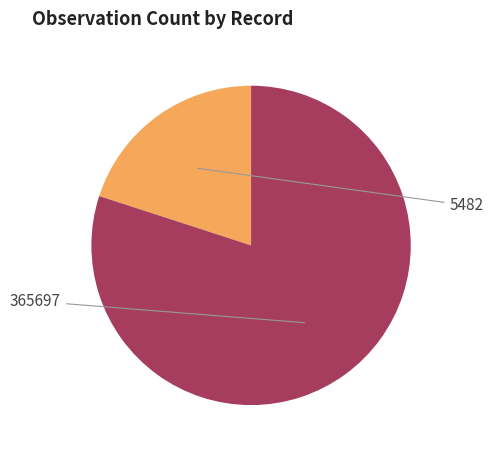

How many segments does this pie chart have?

2